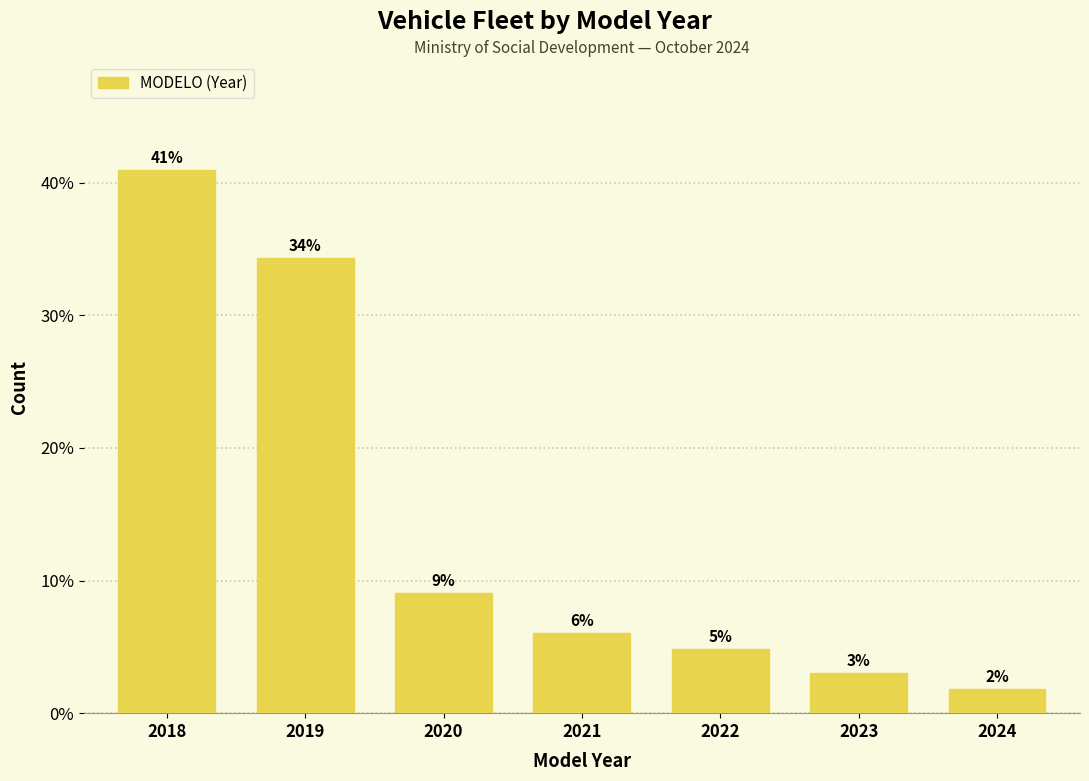

What is the difference between the maximum and second lowest values?

38.0